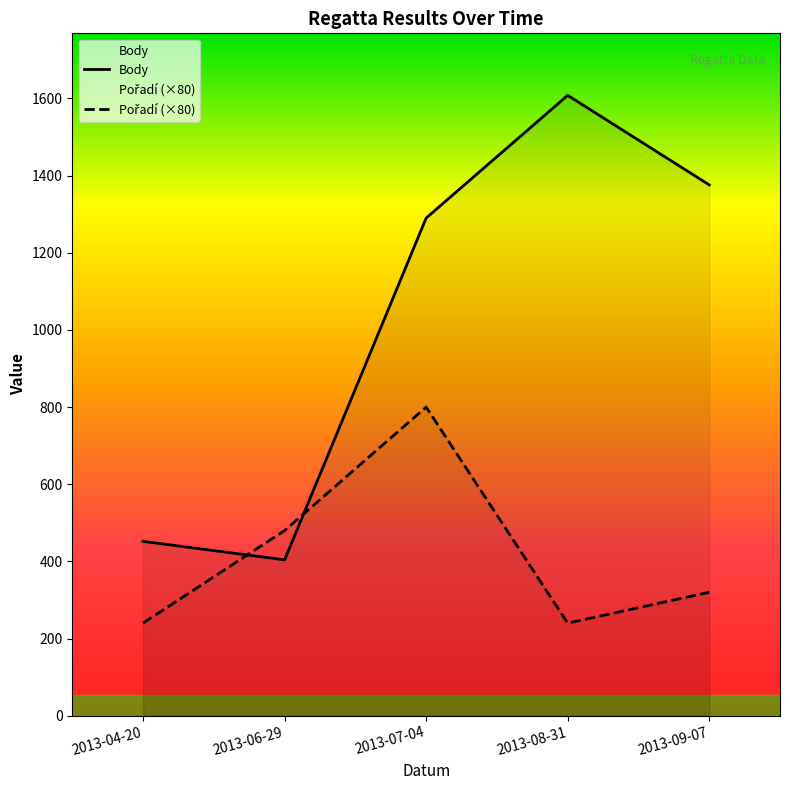

What is the value of the Pořadí (×80) point at the 3rd from the left?

800